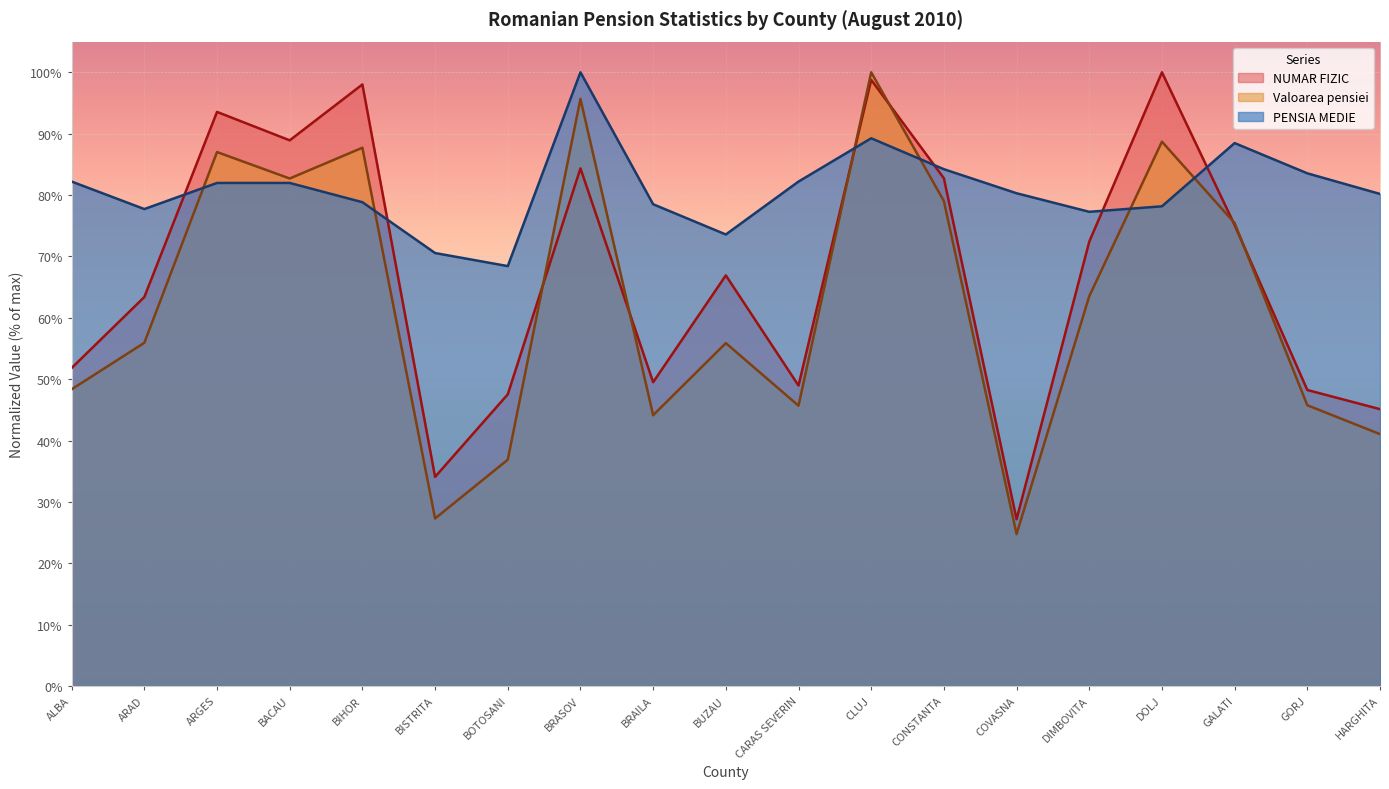

True or false: NUMAR FIZIC has more than 1 interior local peaks.

True